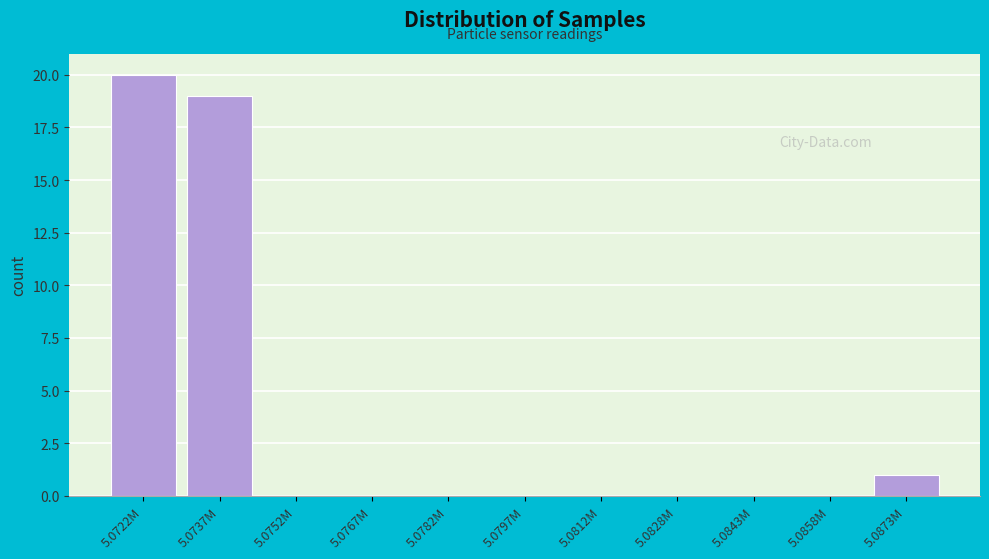

Reading left to right, list all the values displayed in this chart.

5.0722M=20	5.0737M=19	5.0752M=0	5.0767M=0	5.0782M=0	5.0797M=0	5.0812M=0	5.0828M=0	5.0843M=0	5.0858M=0	5.0873M=1